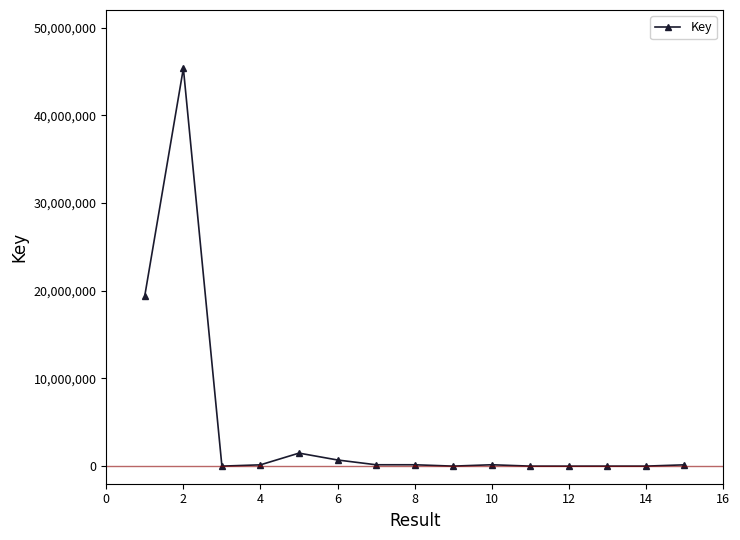

True or false: there are more than 1 points higher than both neighbors.

True